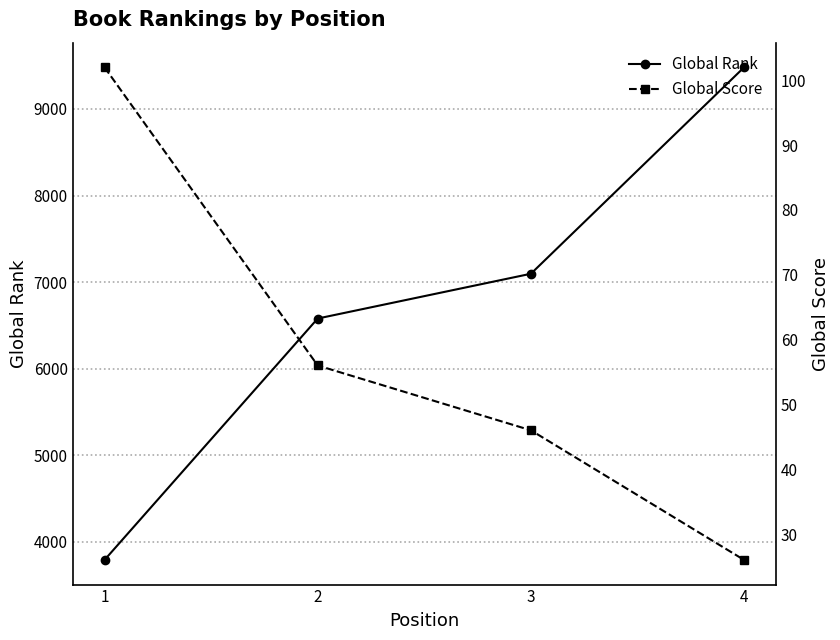

True or false: Global Score and Global Rank intersect in this chart.

False